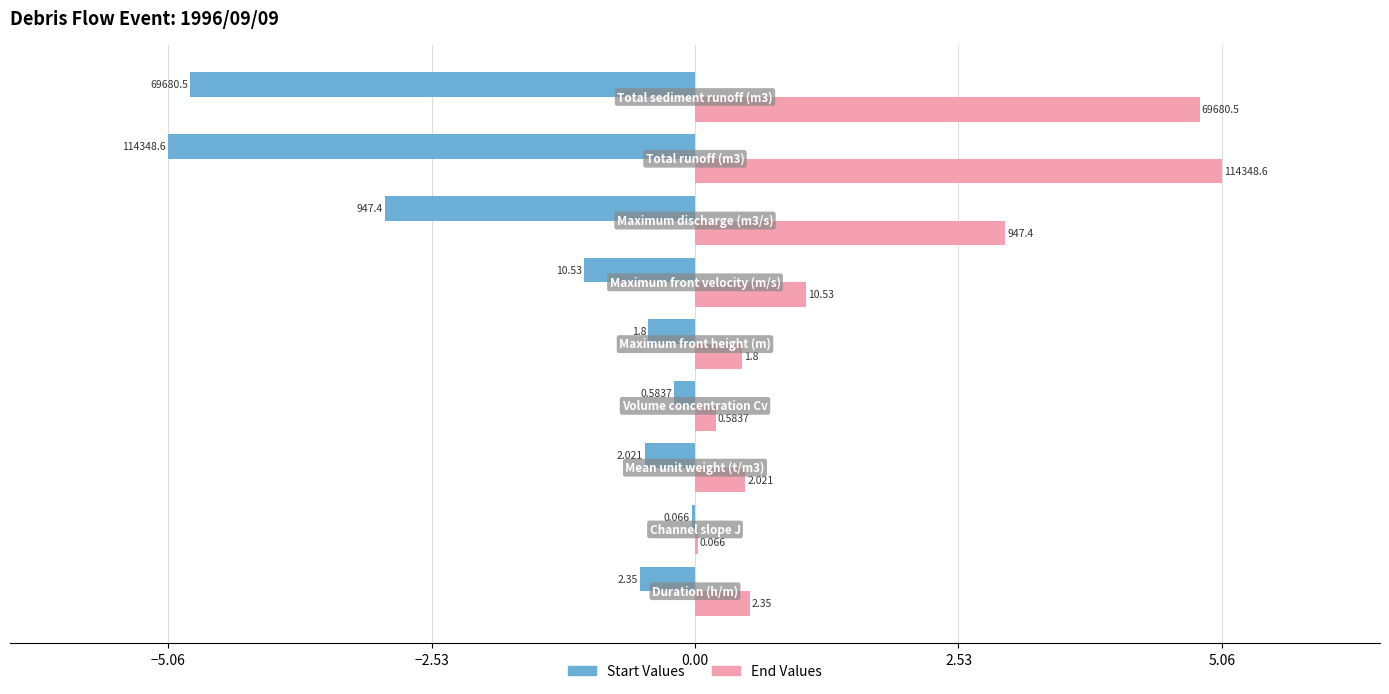

What are all the series names shown in the legend?

Start Values, End Values